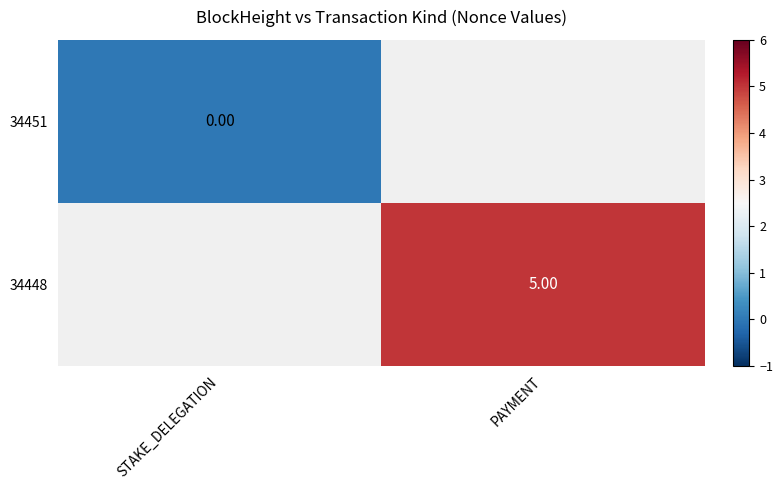

Where is 34451 nearest to the value 0?

STAKE_DELEGATION